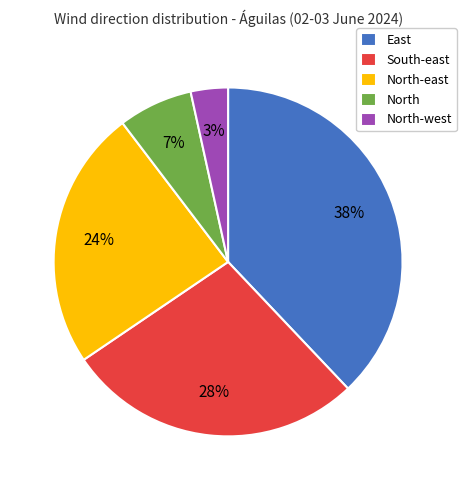

What percentage is the East slice, to the nearest percent?

38%